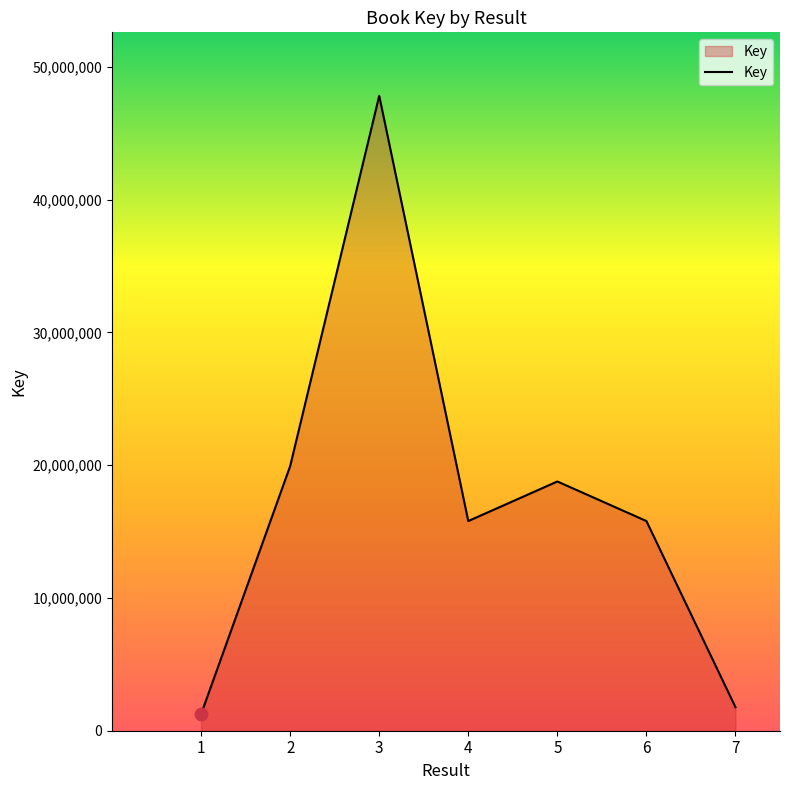

What is the ratio of the value at 3 to the value at 7?

27.0